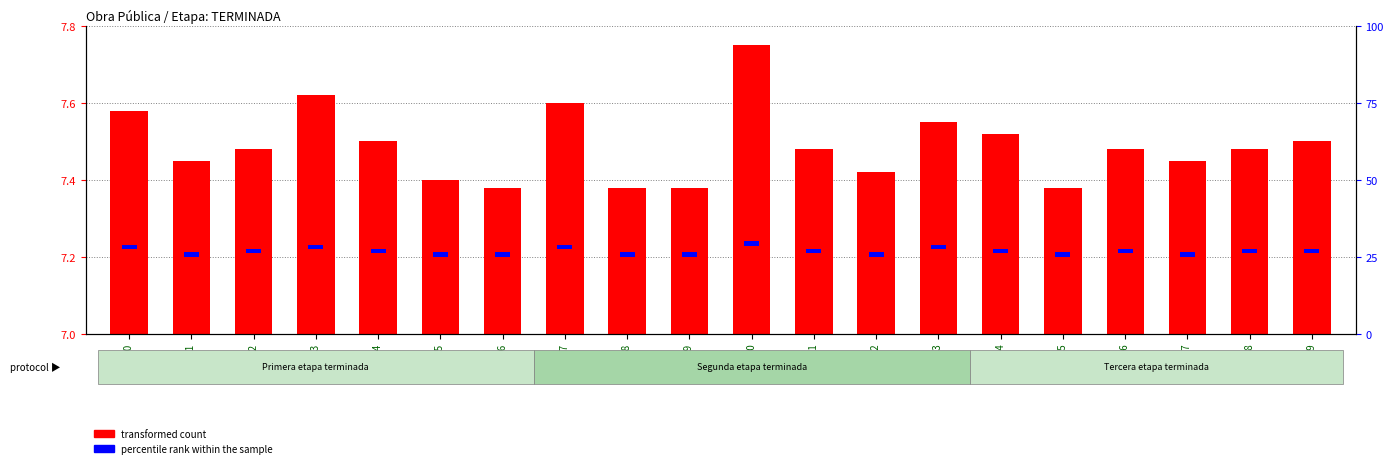

At how many categories does at least one series exceed 0?

20